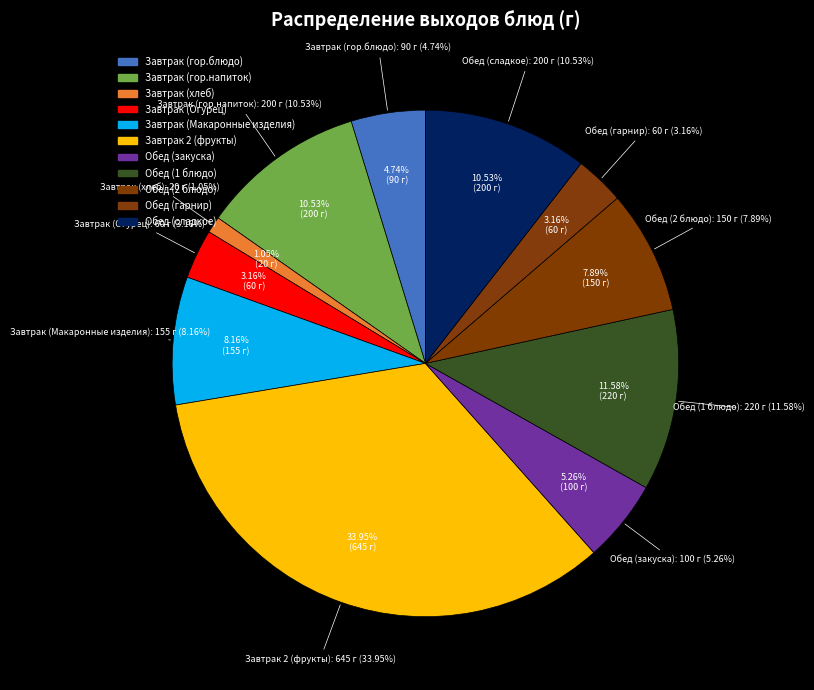

What is the largest slice in the pie chart?

Завтрак 2 (фрукты)